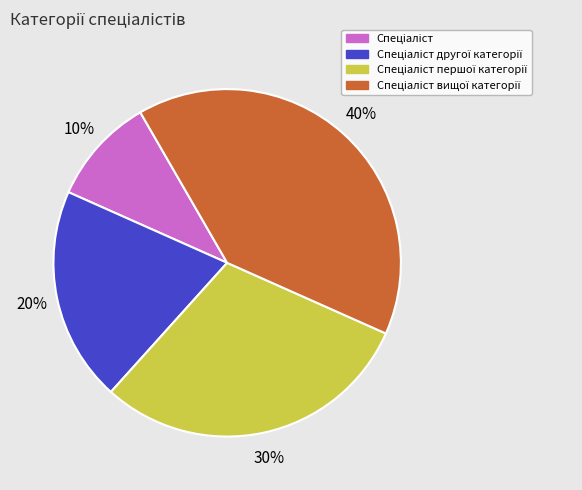

To the nearest percent, what is the difference between the largest and smallest slice percentages?

30%